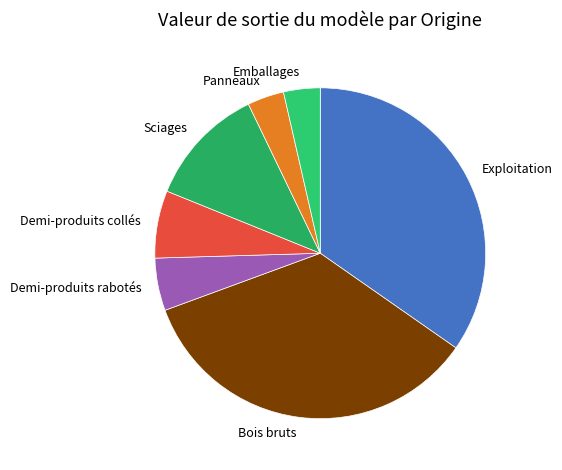

Is it true that Sciages is 19% of the pie?

False